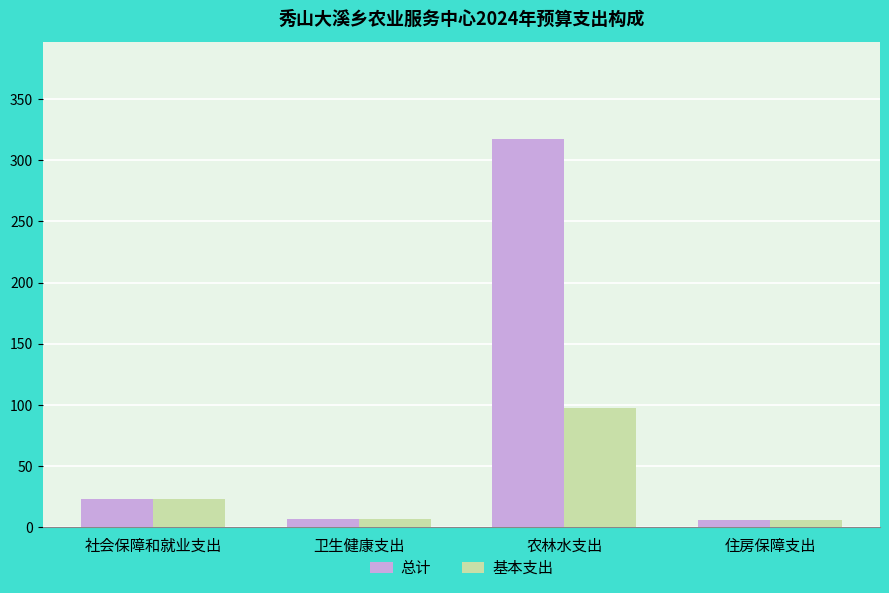

Between 农林水支出 and 住房保障支出, which series saw the biggest shift?

总计